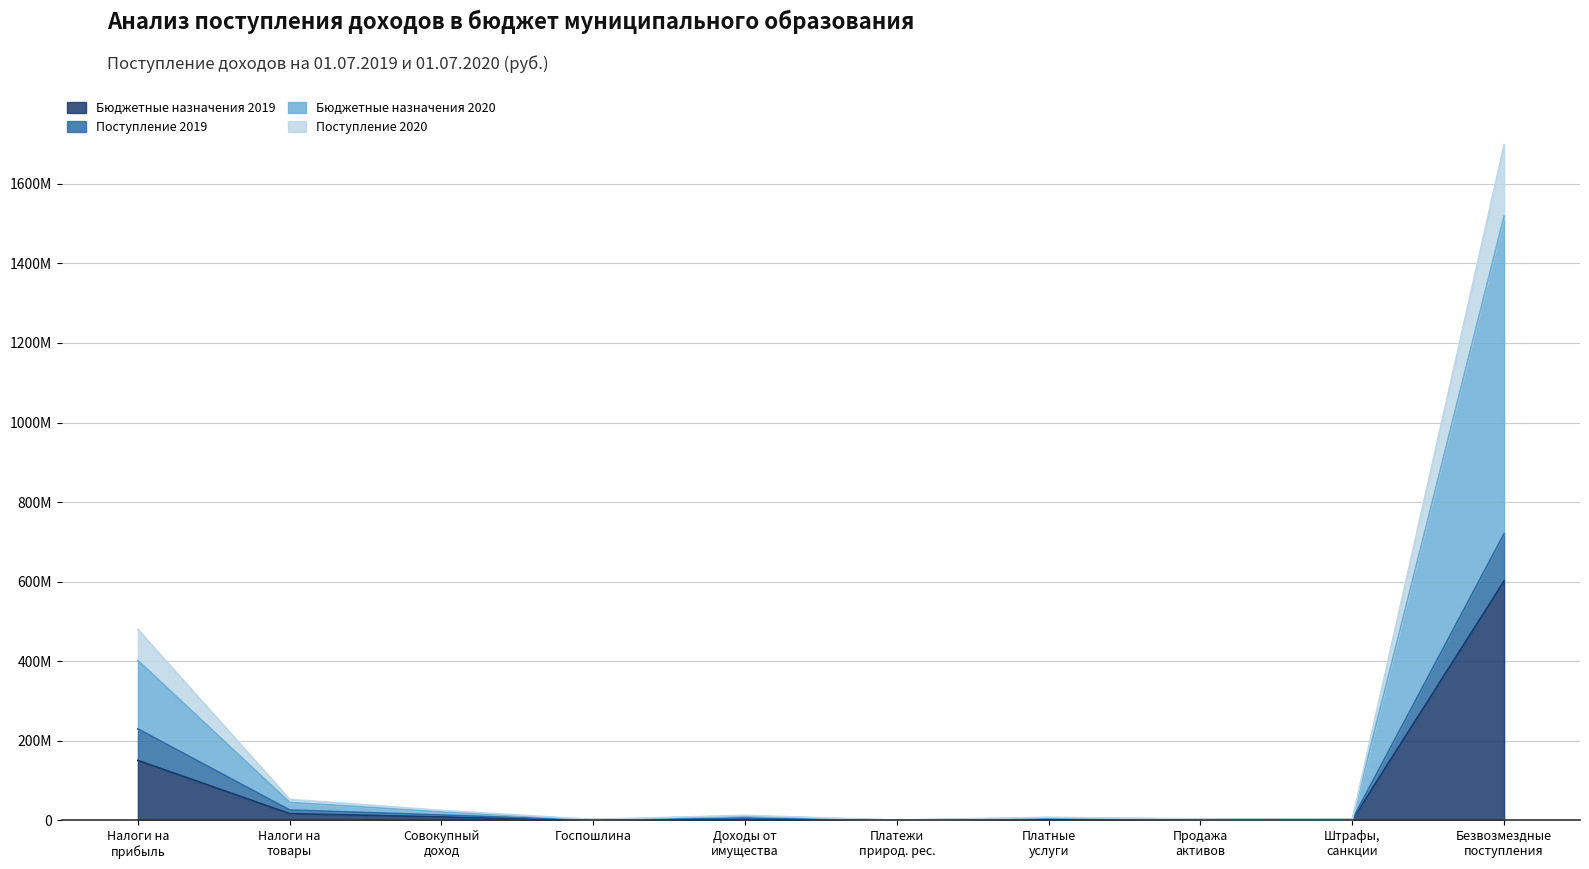

True or false: Бюджетные назначения 2020 and Поступление 2020 intersect in this chart.

False